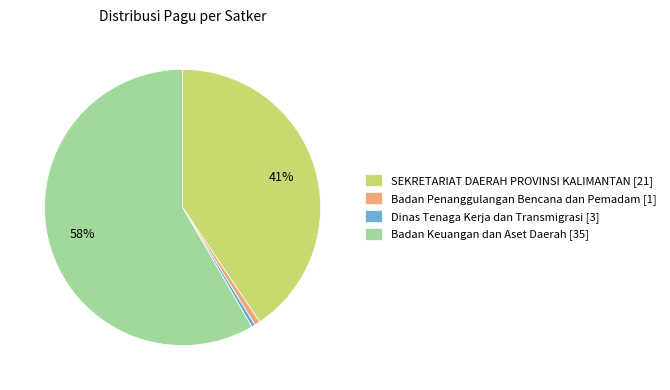

Is there any slice that represents more than half of the pie?

Yes